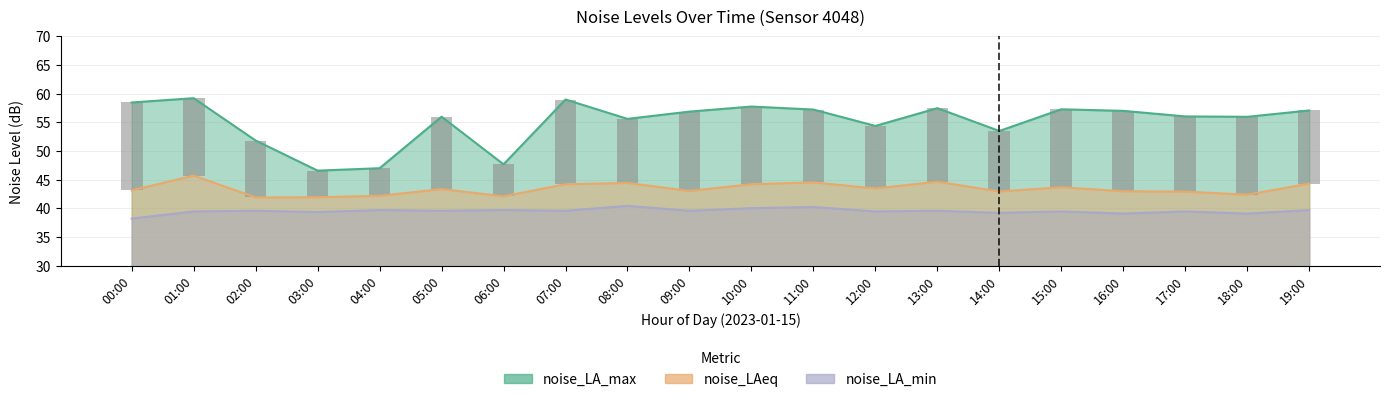

Which series has the largest range (max minus min)?

noise_LA_max